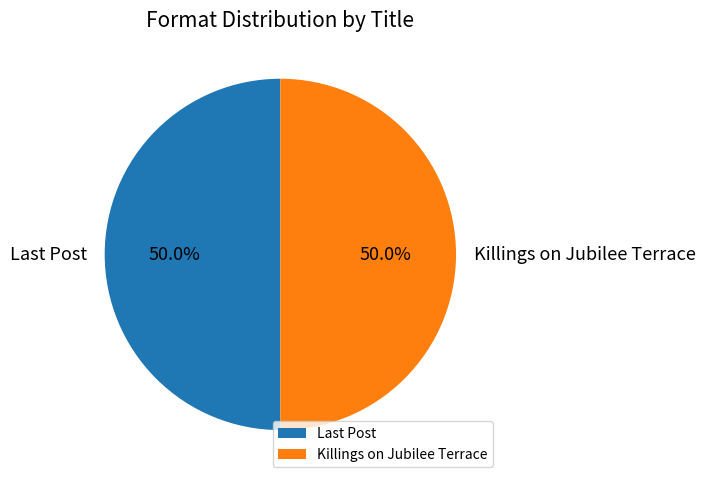

How many segments does this pie chart have?

2